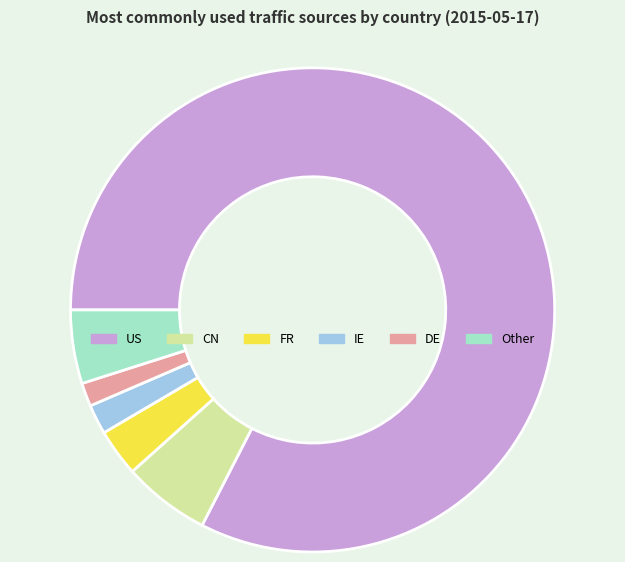

How many segments does this pie chart have?

6